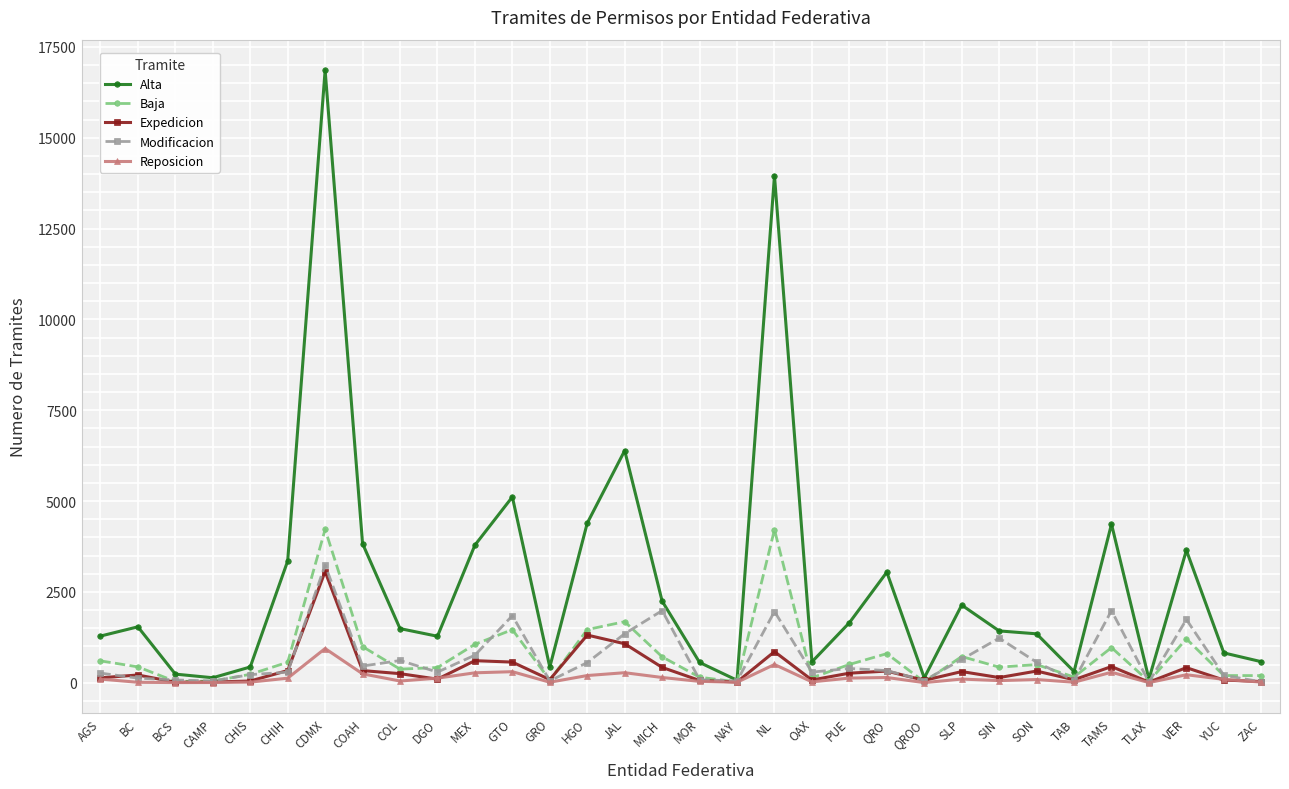

True or false: Alta has a value of 431 at GRO.

True